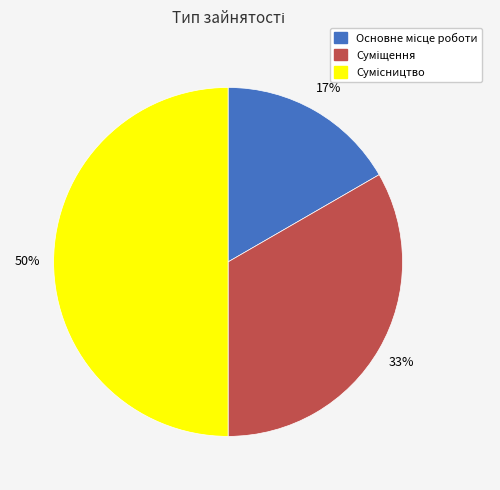

Count the number of slices in the pie.

3